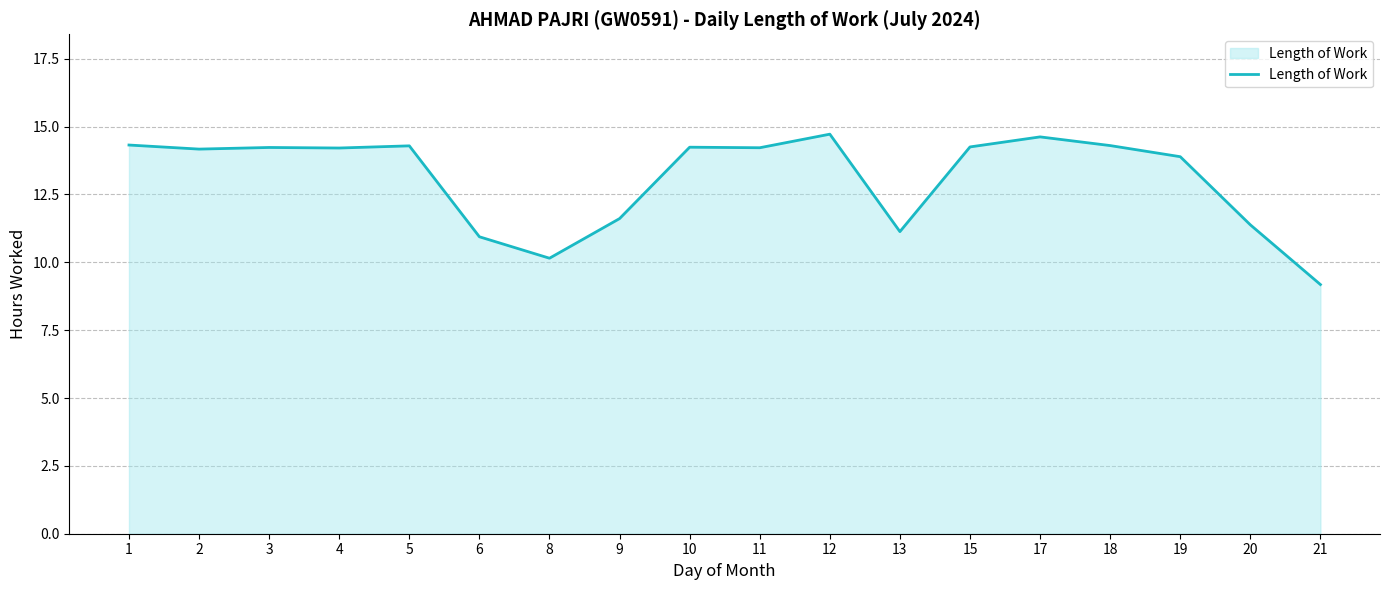

What is the minimum value shown in the chart?

9.2